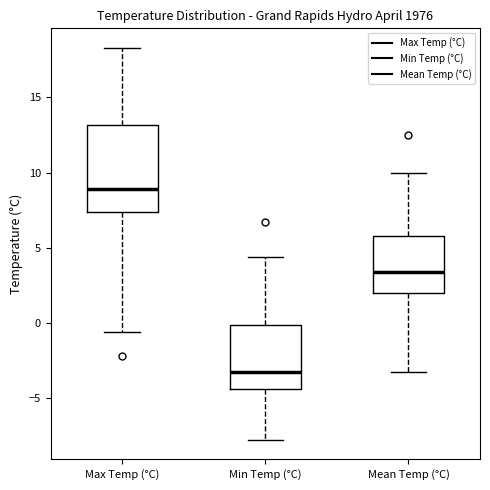

Reading left to right, transcribe this box plot: for each box, give where its median line is, the range the box spans, and where its two whiskers end, as read against the y-axis. The values are not printed on the chart, so give them approximately, as read against the axis.

Max Temp (°C): median 9.0, box 7.5 to 13.0, whiskers -0.5 to 18.5
Min Temp (°C): median -3.5, box -4.5 to 0.0, whiskers -8.0 to 4.5
Mean Temp (°C): median 3.5, box 2.0 to 6.0, whiskers -3.5 to 10.0